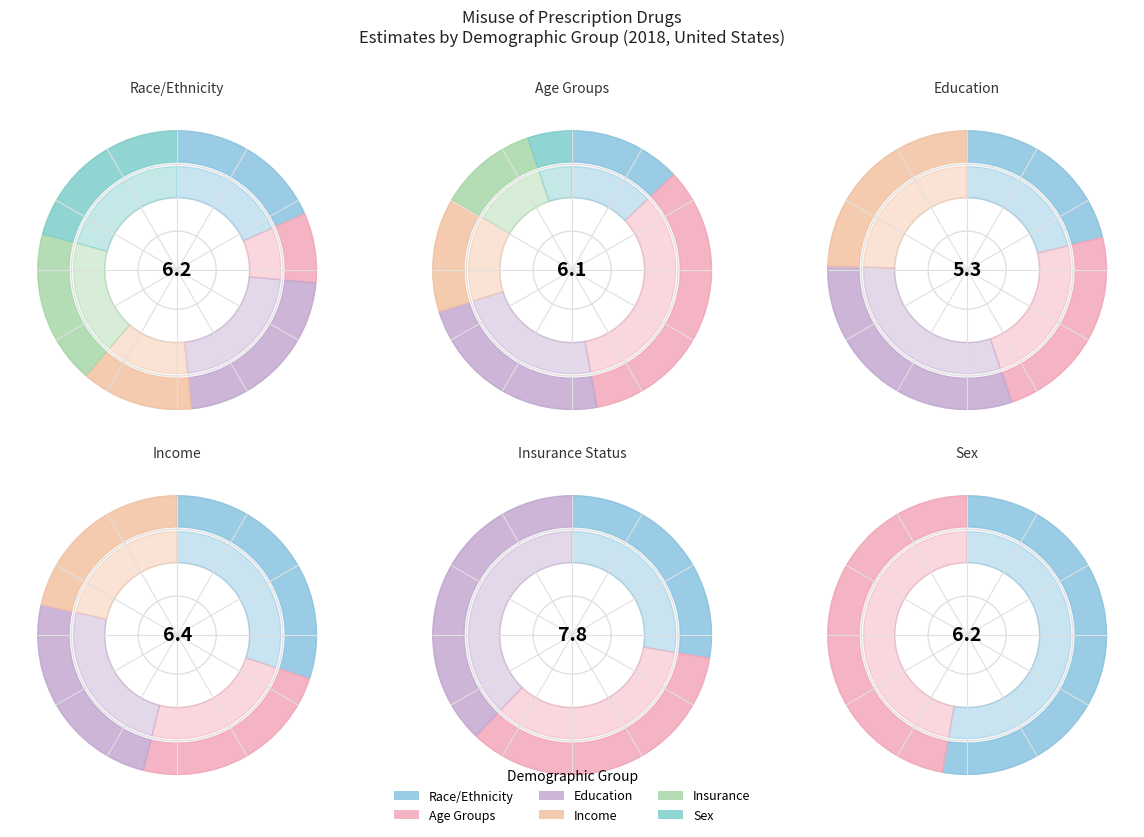

To the nearest percent, what percentage of the pie is Hispanic or Latino?

12%